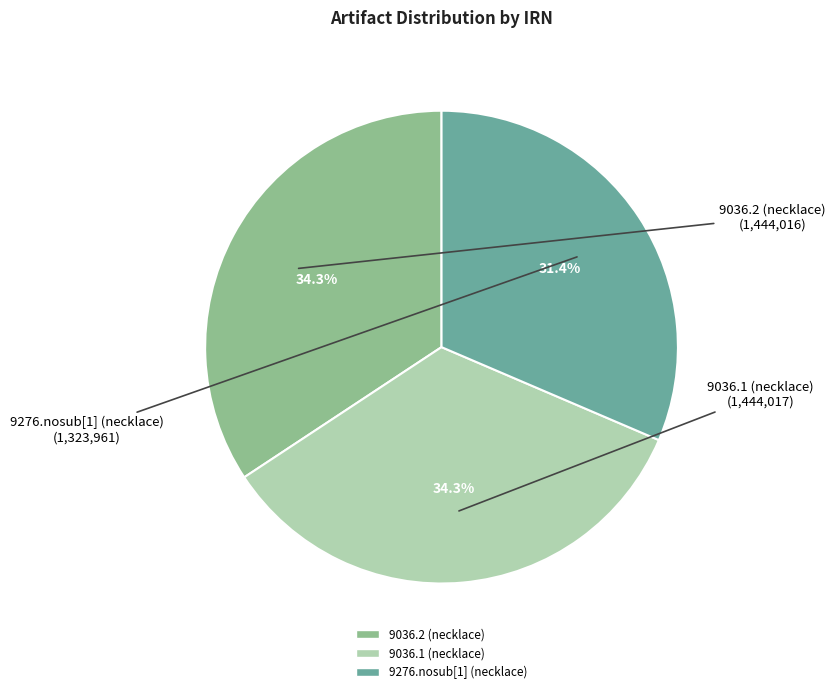

How much of the chart is everything except 9036.1 (necklace)?

65.7%